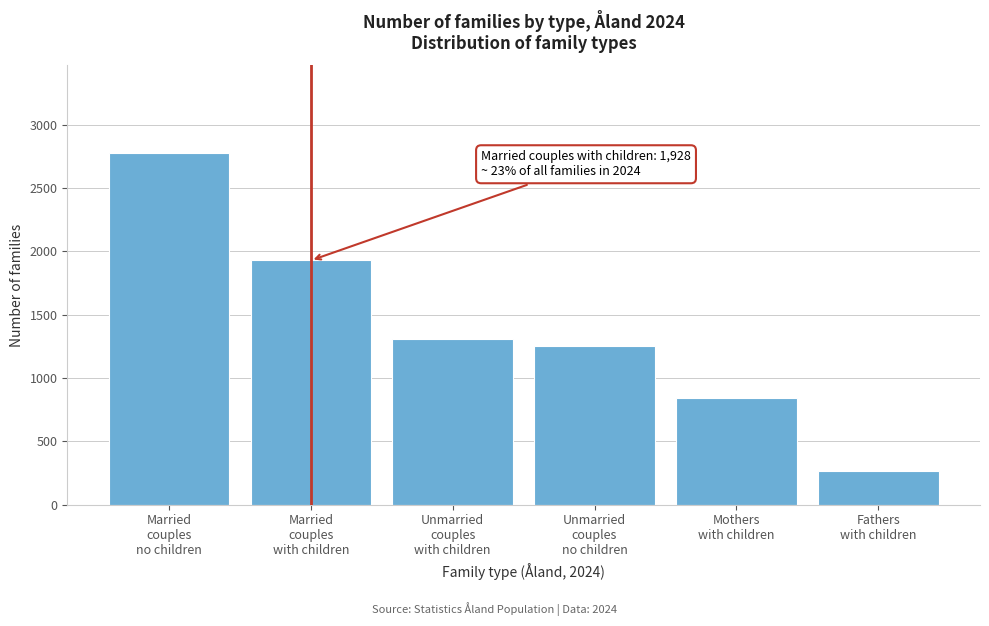

Reading left to right, what are all the values shown in this chart?

2773	1928	1307	1250	839	265